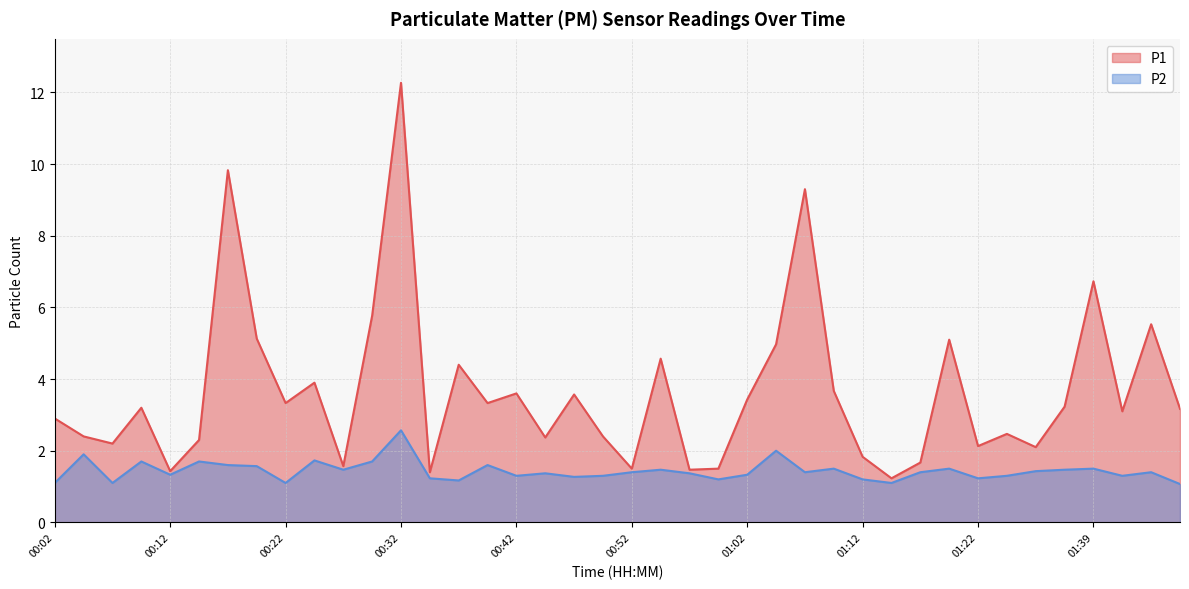

What is the value of the P2 point at the 25th from the left?

1.3